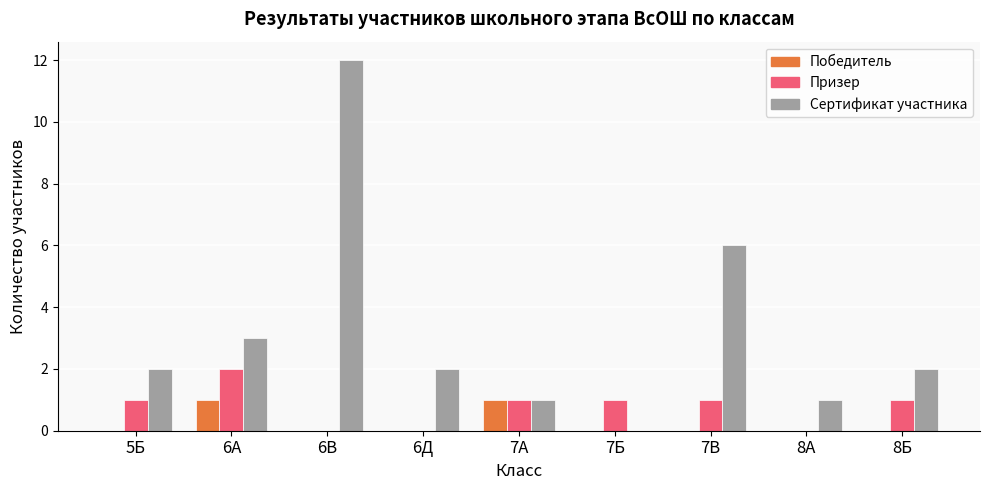

Reading left to right, list all the values displayed in this chart.

Победитель: 0	1	0	0	1	0	0	0	0
Призер: 1	2	0	0	1	1	1	0	1
Сертификат участника: 2	3	12	2	1	0	6	1	2